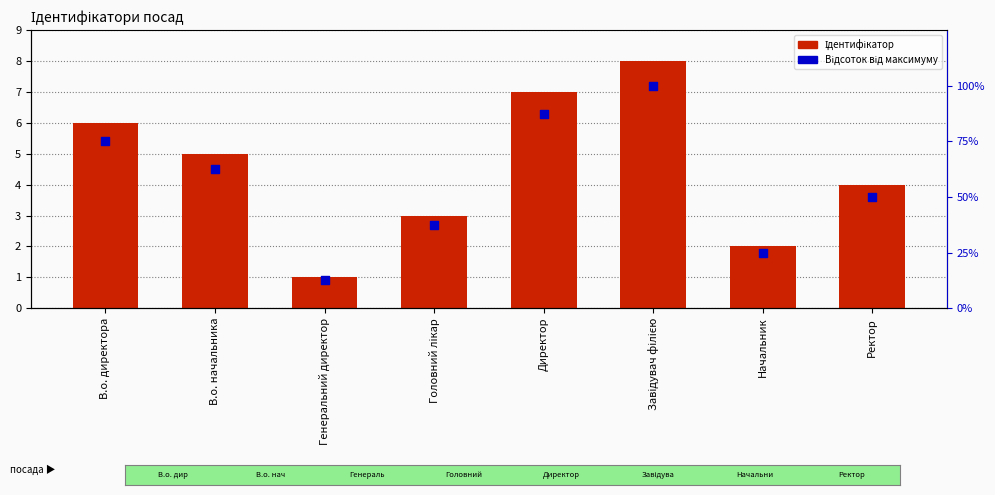

At which category is the sum across all series the highest?

Завідувач філією